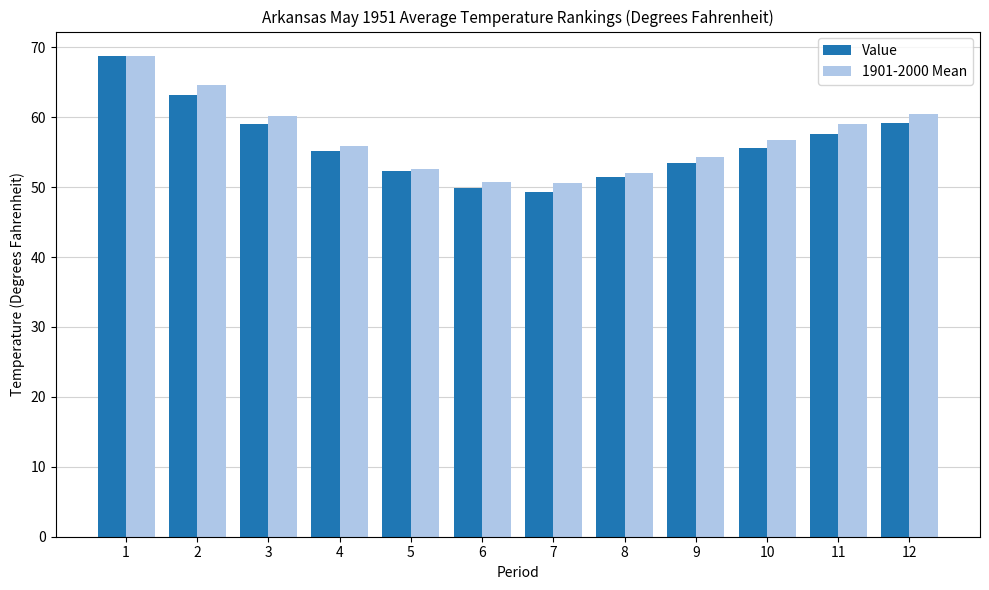

List the series in order of their overall mean, lowest first.

Value, 1901-2000 Mean